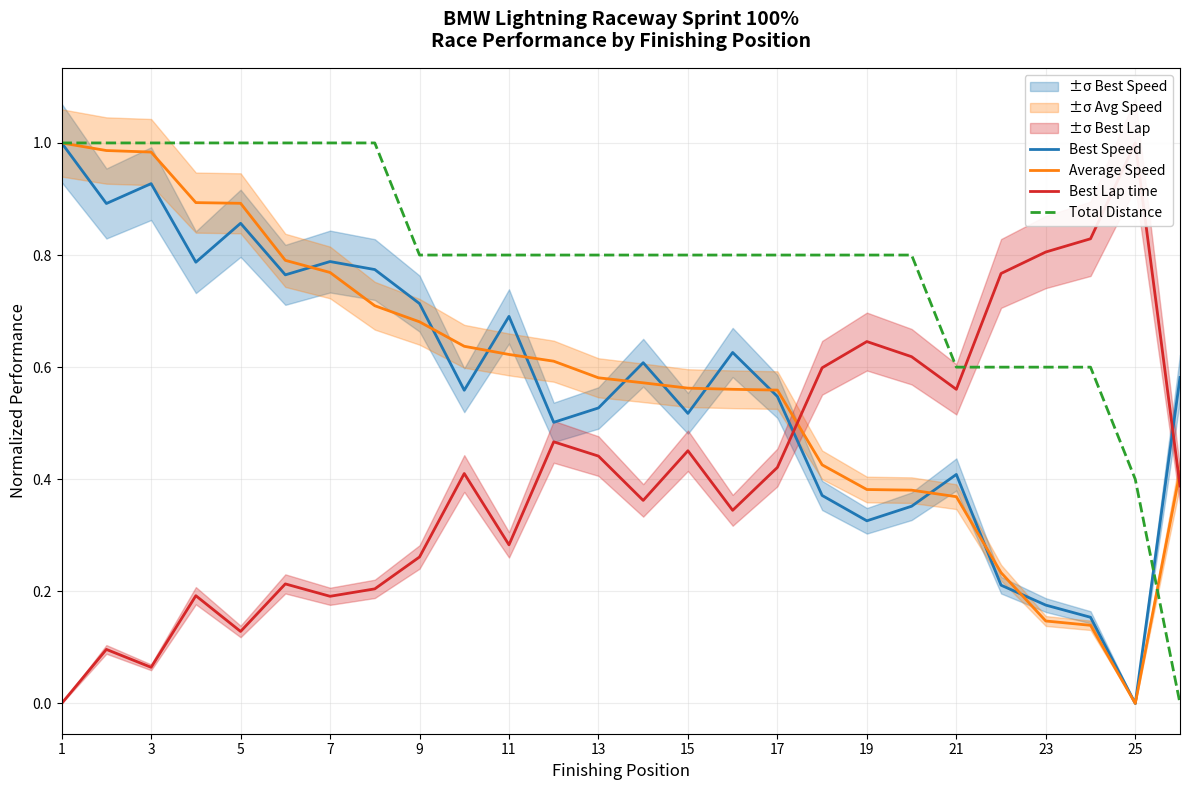

What is the average value of the Average Speed series?

0.6